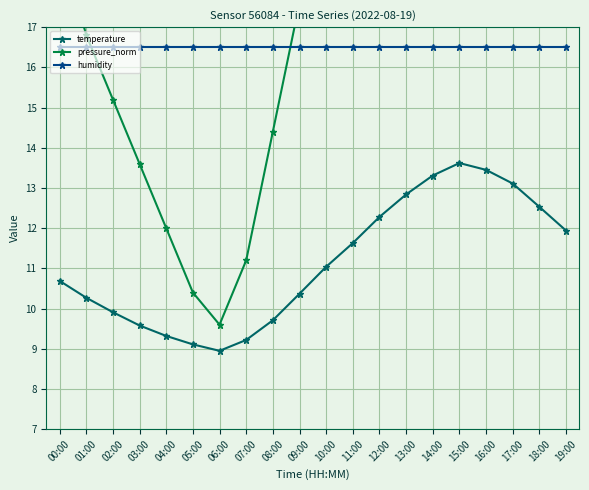

Where is humidity nearest to the value 16?

00:00